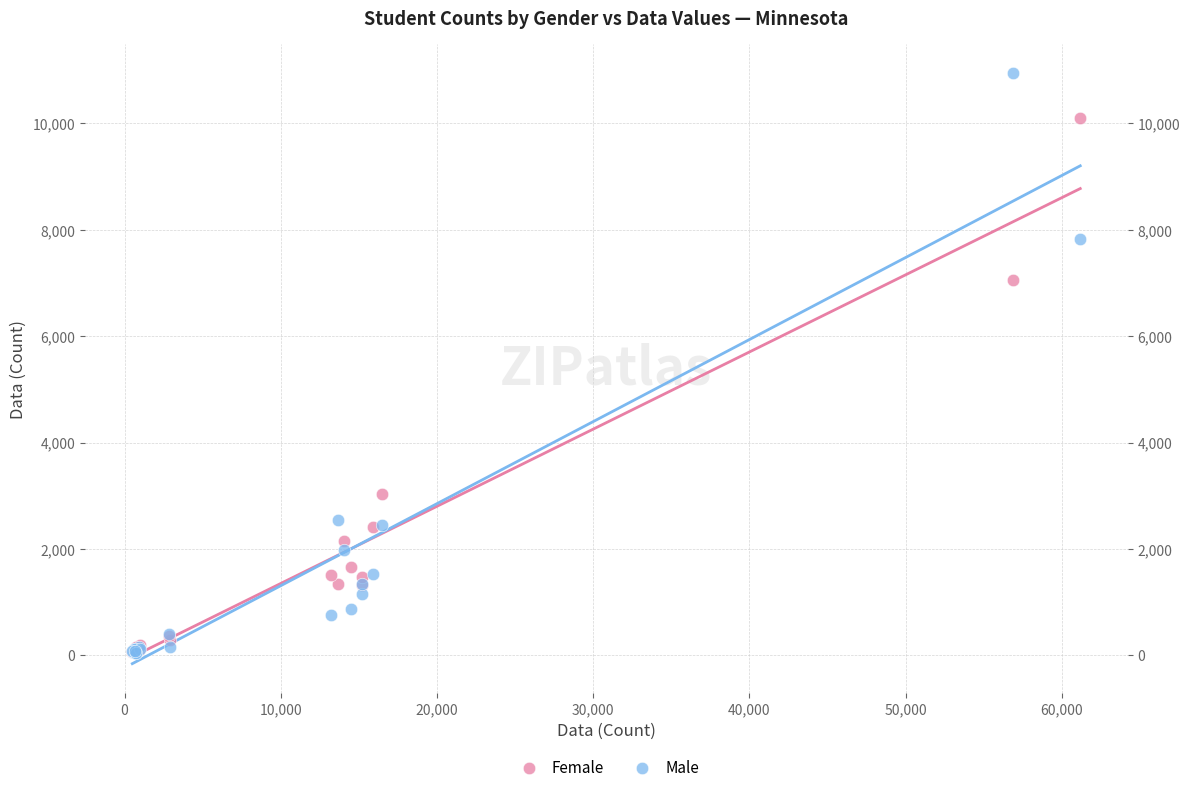

Which series has the widest spread of Y values?

Male